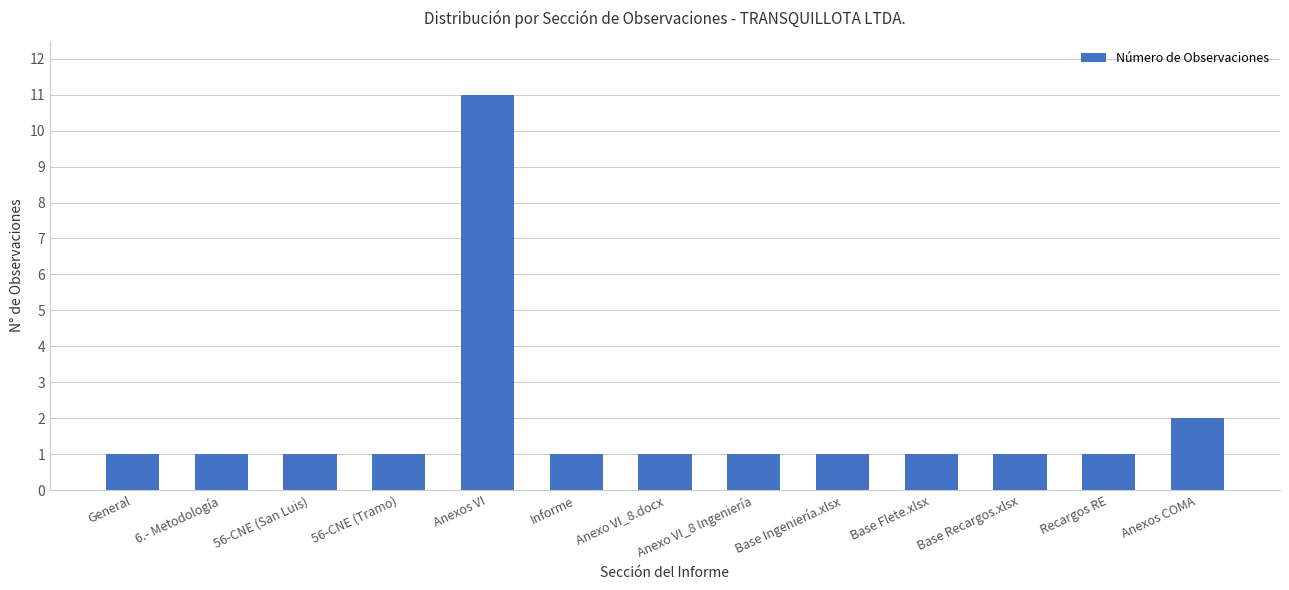

What position from the right is General?

13